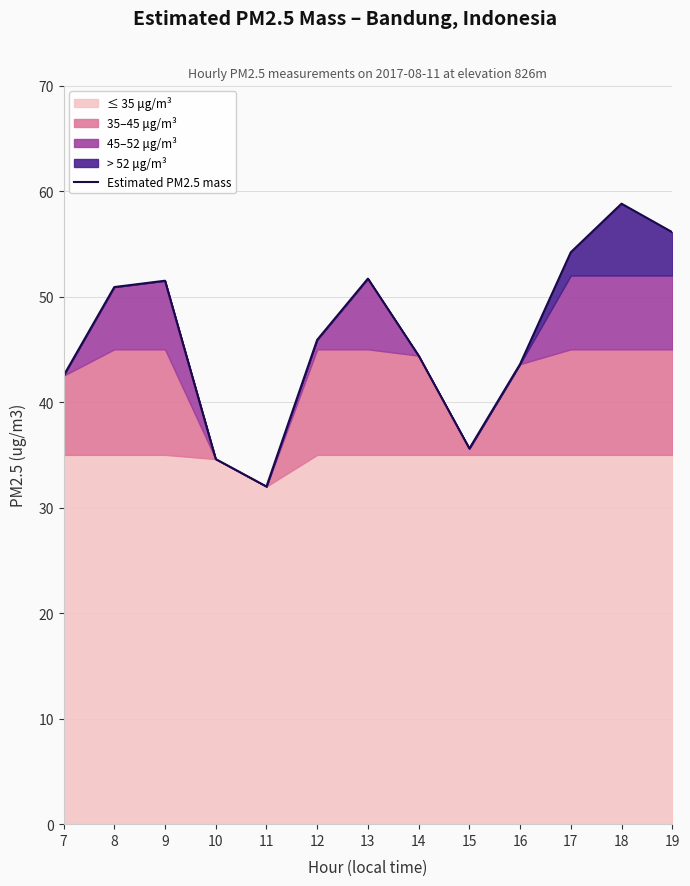

At which category does the chart reach its peak across all series?

18